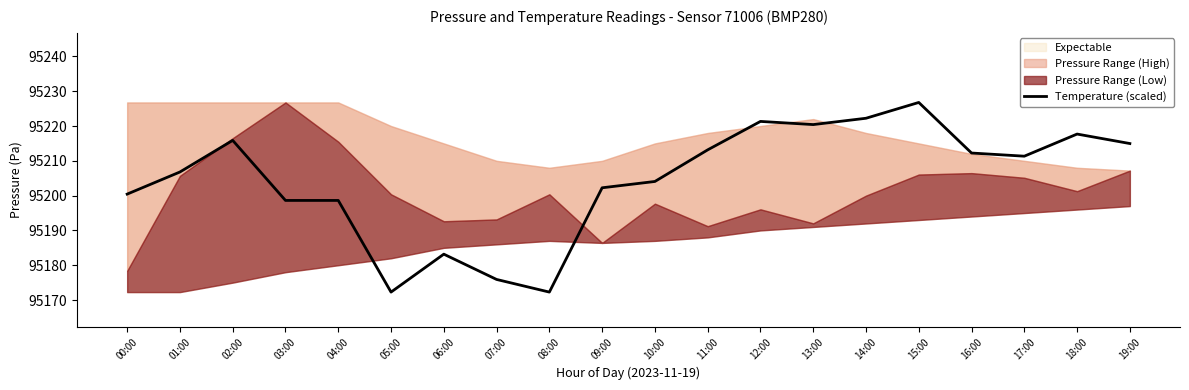

What position from the left is 01:00?

2